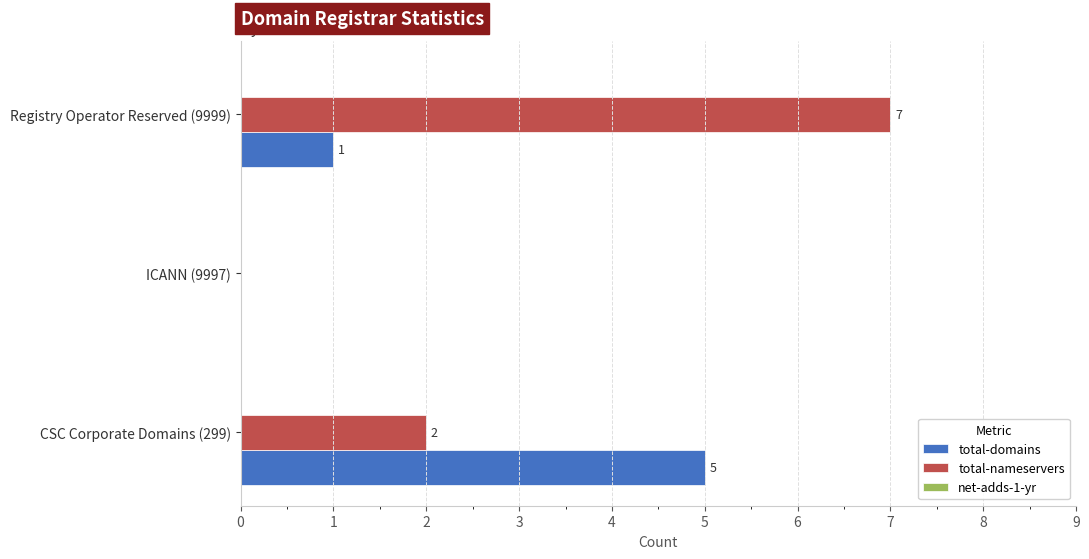

At which label is total-nameservers closest to 3?

CSC Corporate Domains (299)